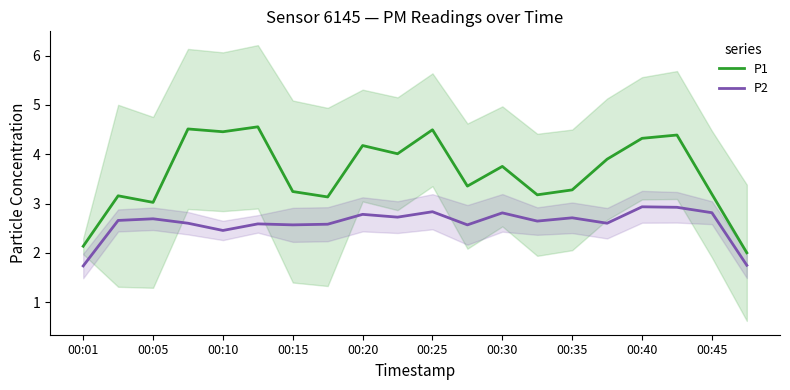

How many series are shown in this chart?

2